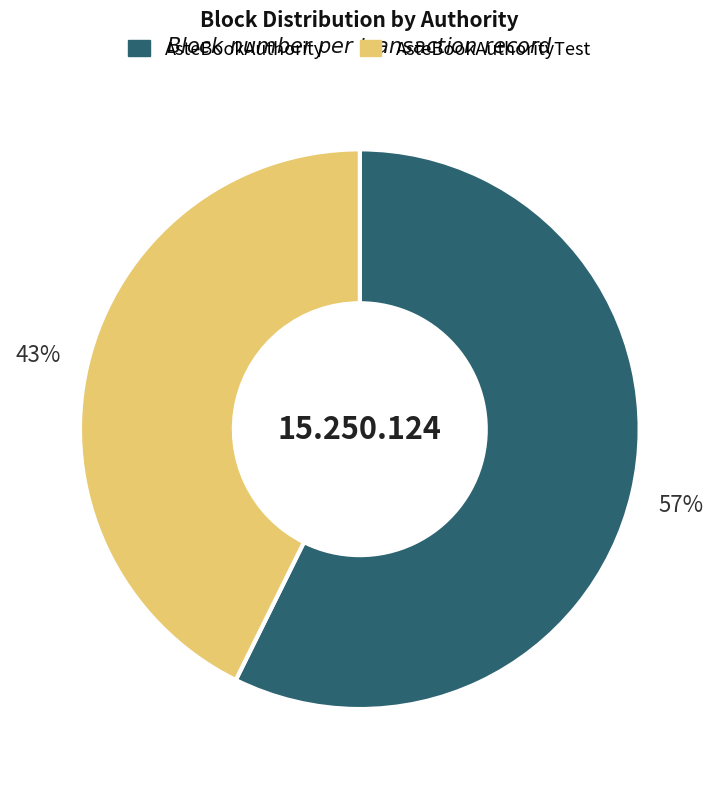

Is there any slice that represents more than half of the pie?

Yes